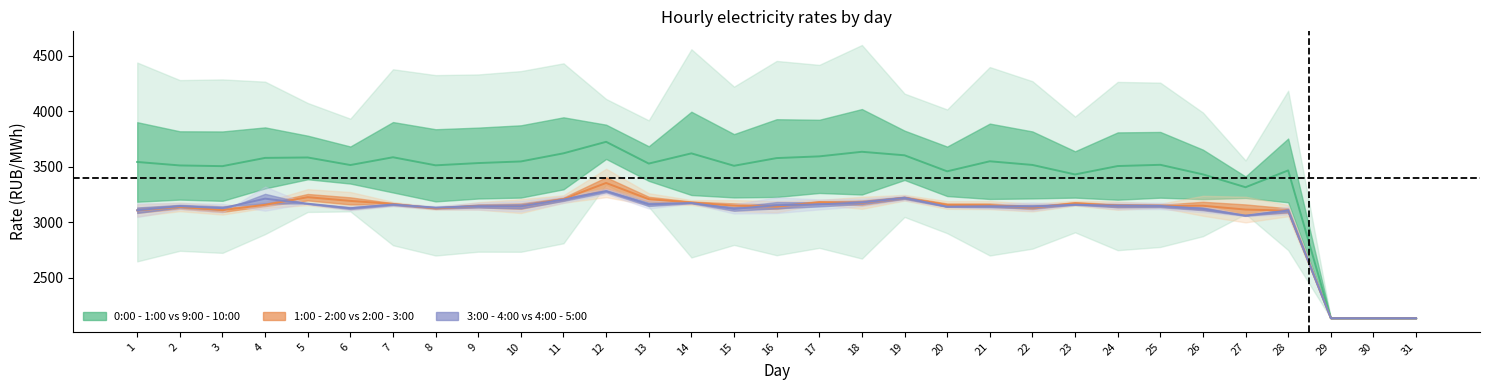

Between 15 and 23, which series saw the biggest shift?

9:00 - 10:00